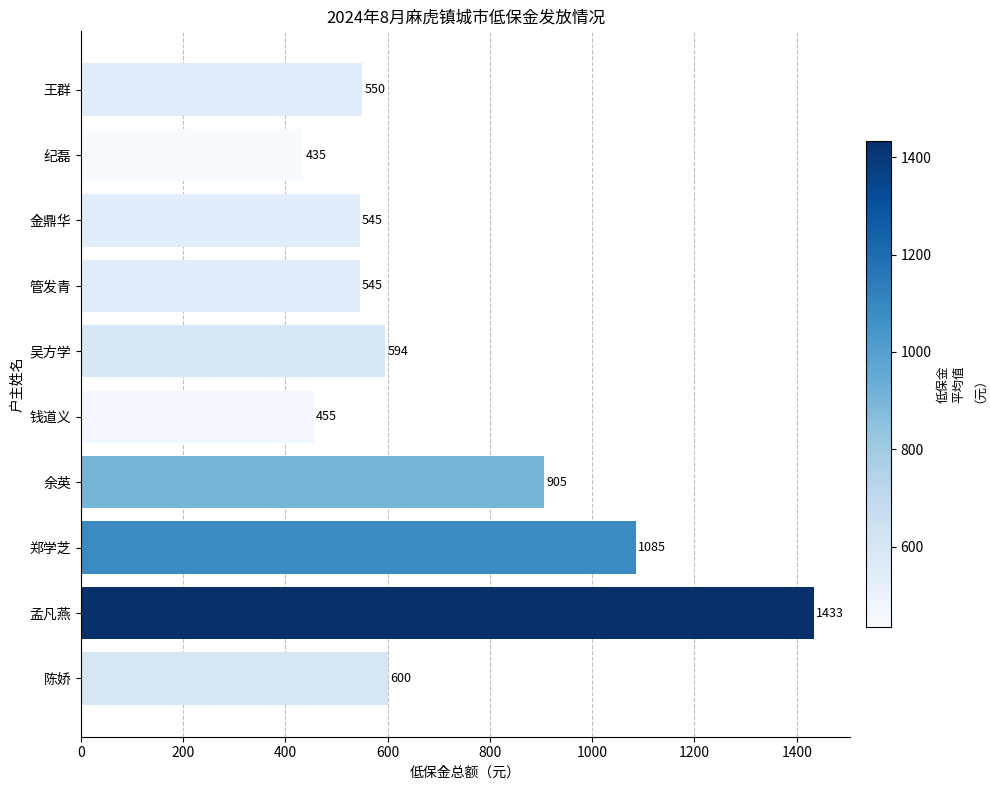

What is the ratio of the value at 郑学芝 to the value at 余英?

1.2